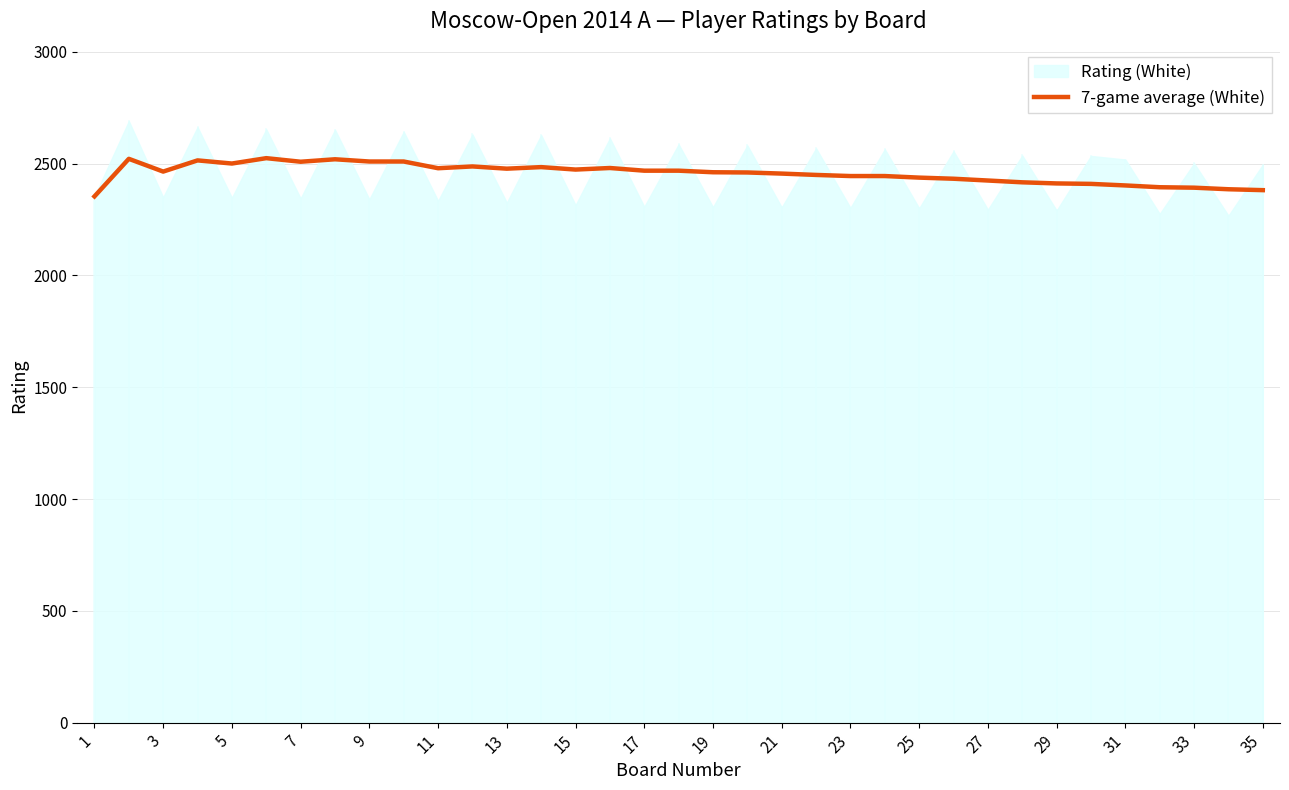

What is the minimum value for 7-game average (White)?

2353